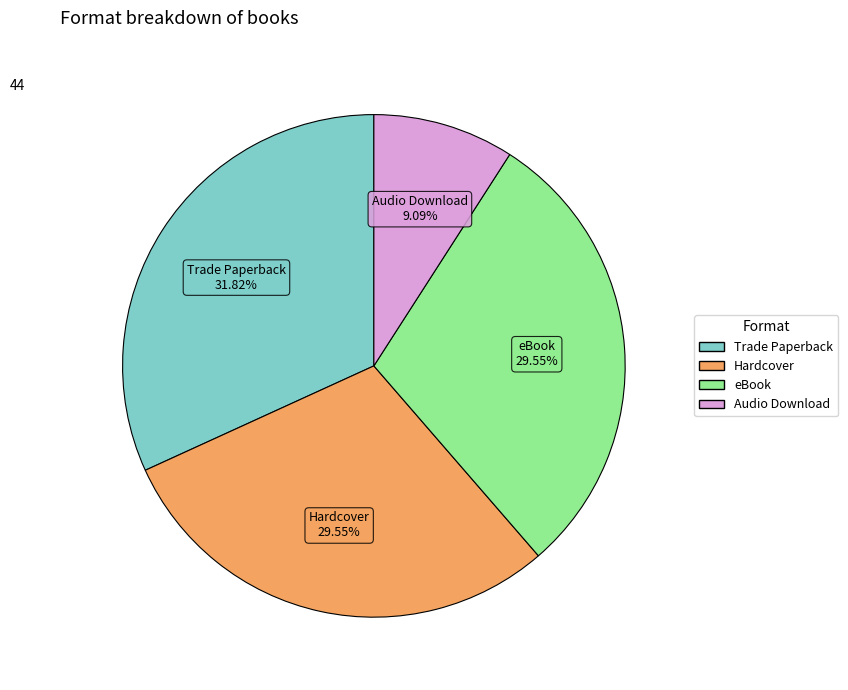

How many slices are in this pie chart?

4